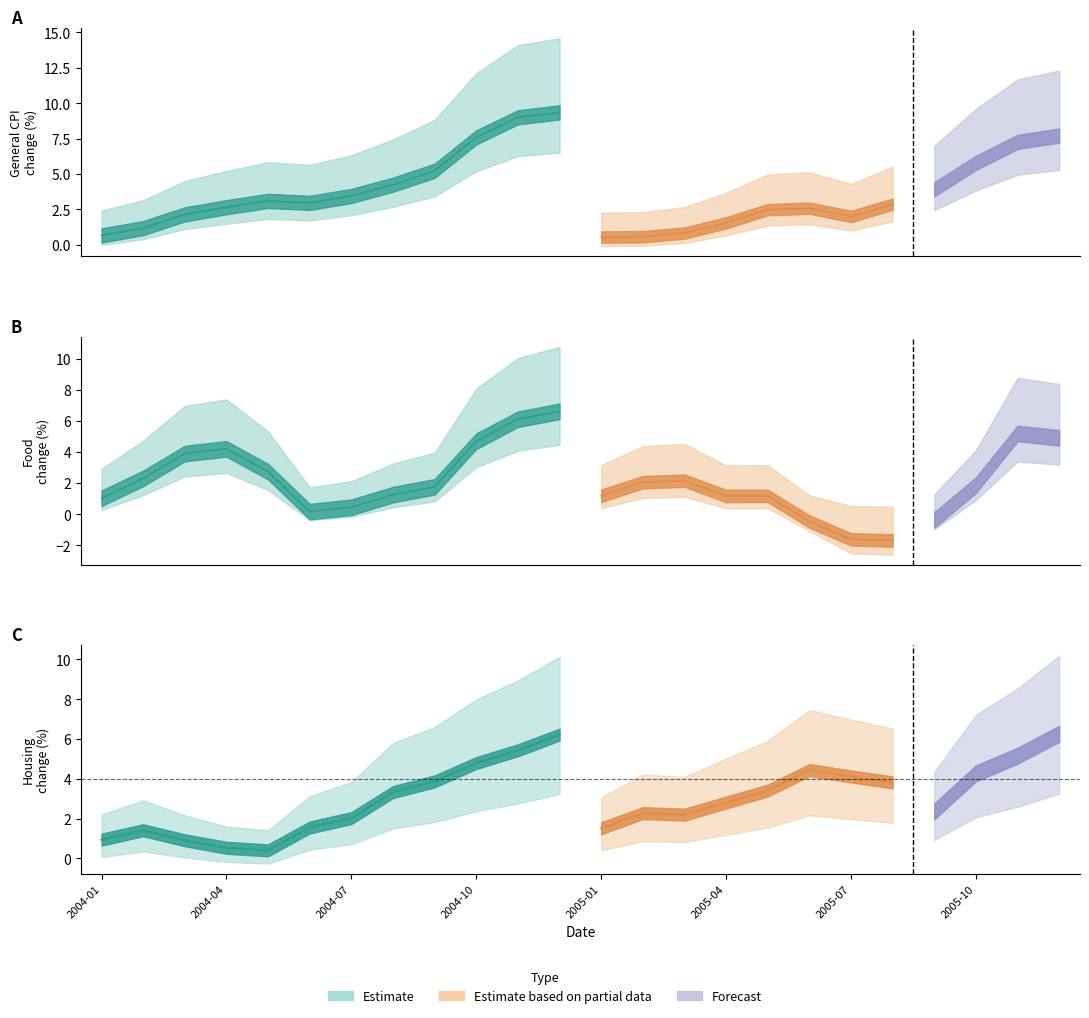

What is the label of the 12th point from the left?

2004-12